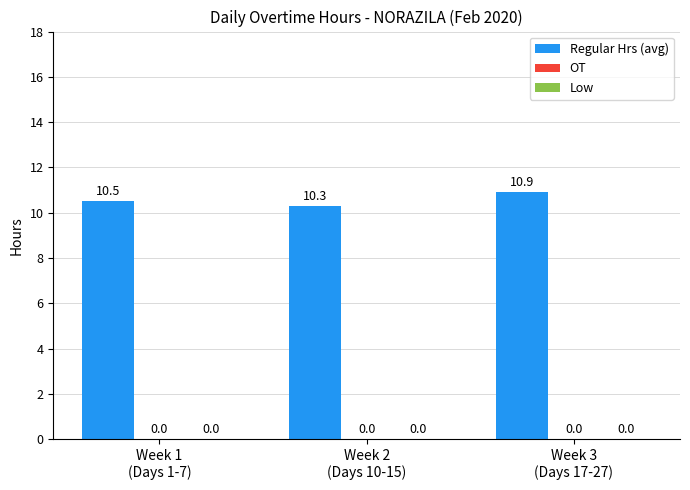

At which category does the chart reach its minimum across all series?

Week 1
(Days 1-7)